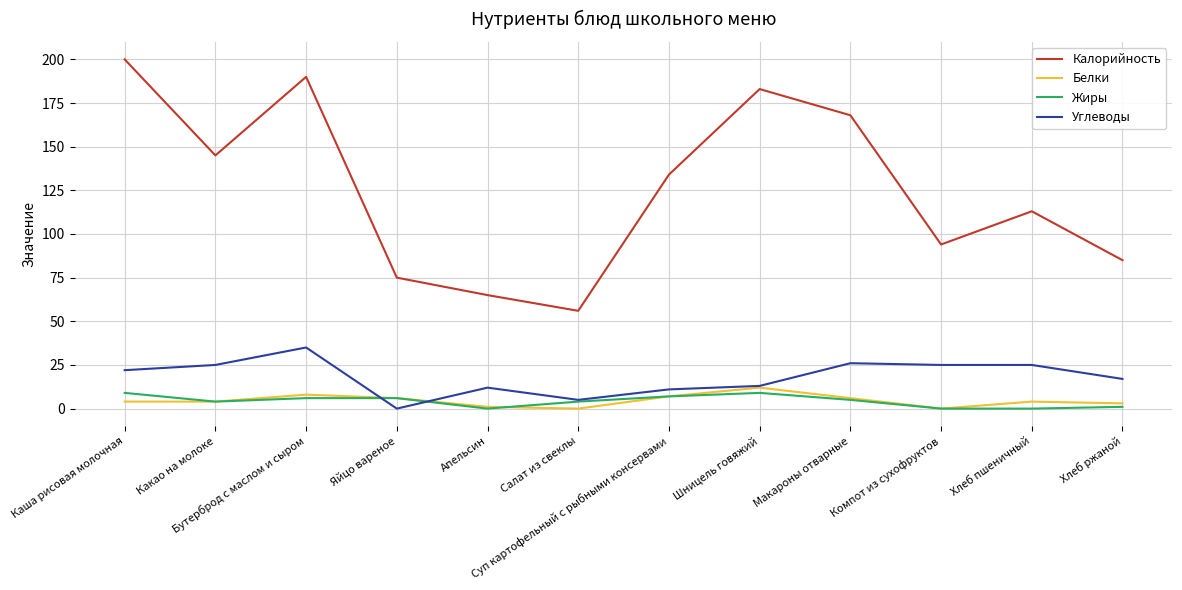

Which series has the largest range (max minus min)?

Калорийность